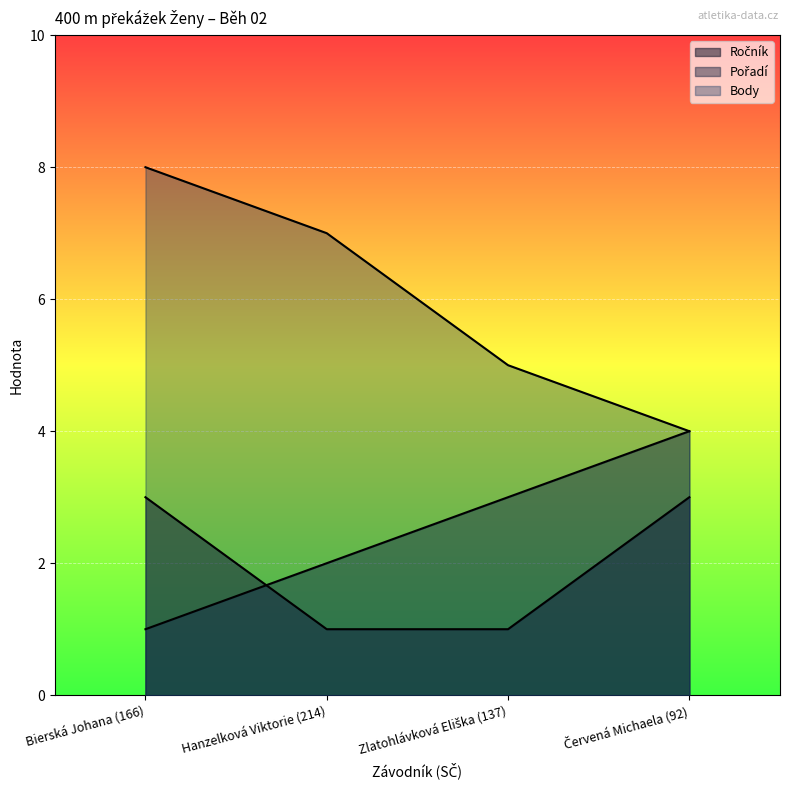

How many series are shown in this chart?

3